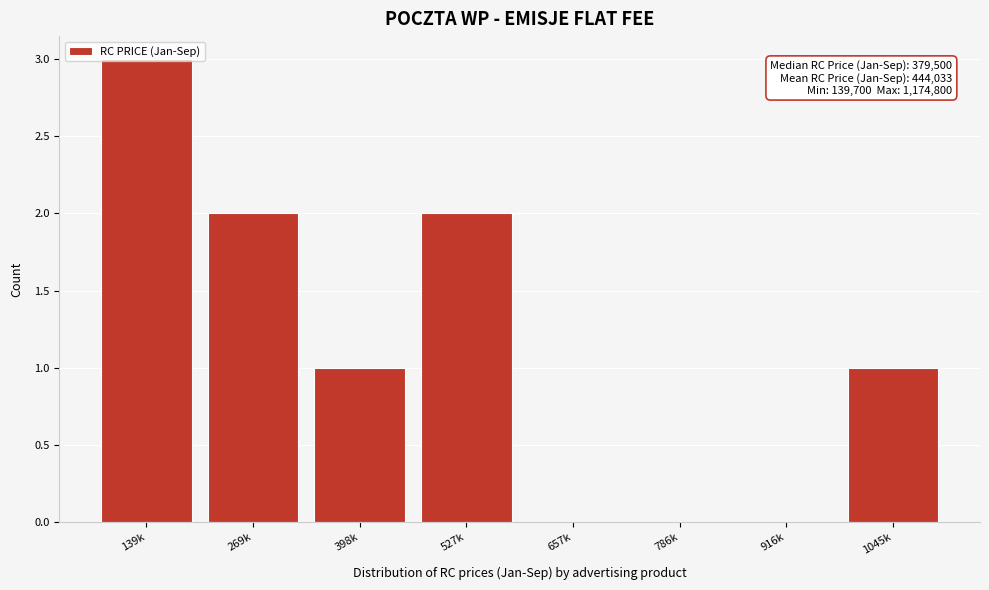

Is it true that the value at 786k is 2?

False